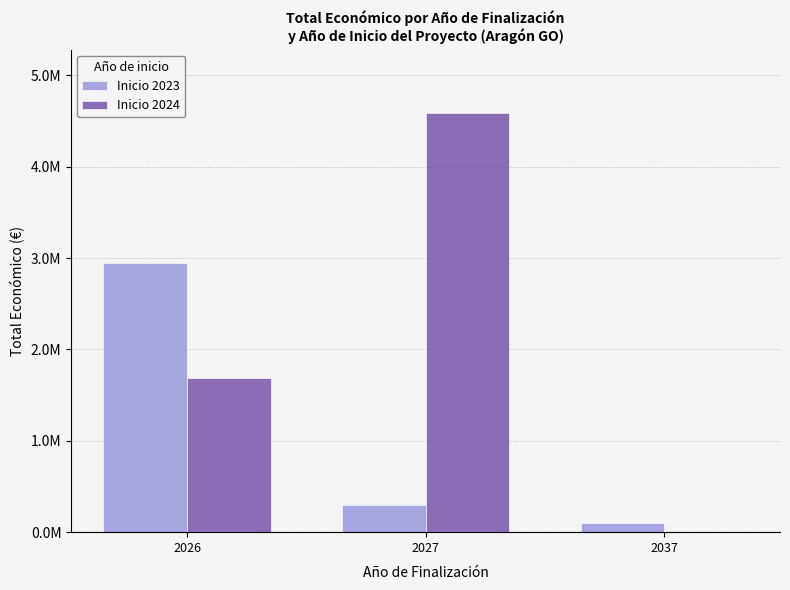

At which category does the chart reach its peak across all series?

2027